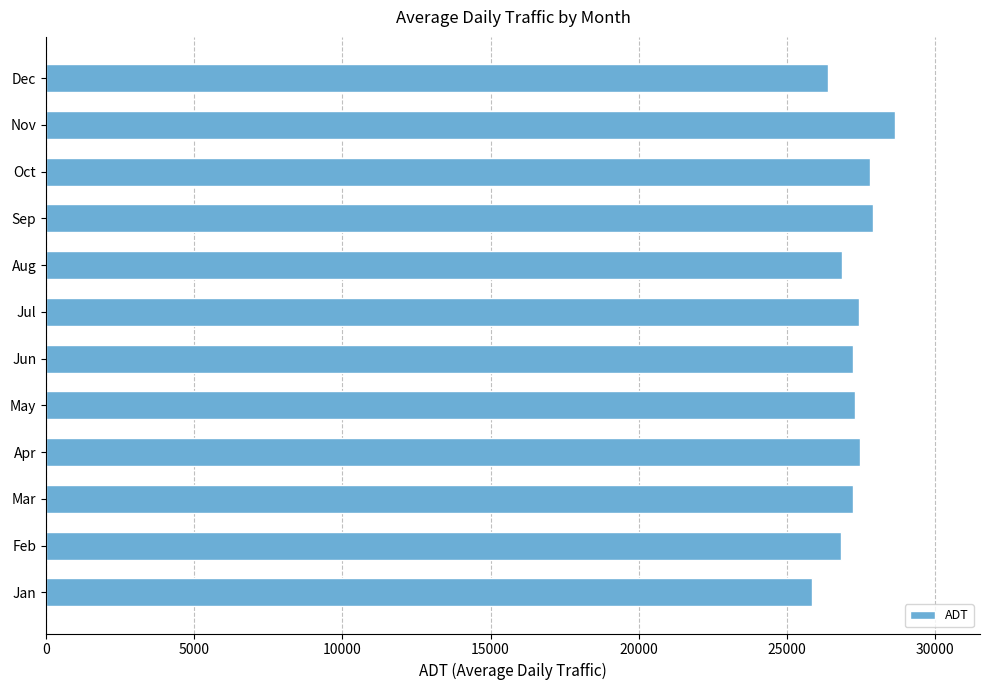

Approximately how many times larger is the value at Jan compared to Apr?

0.9